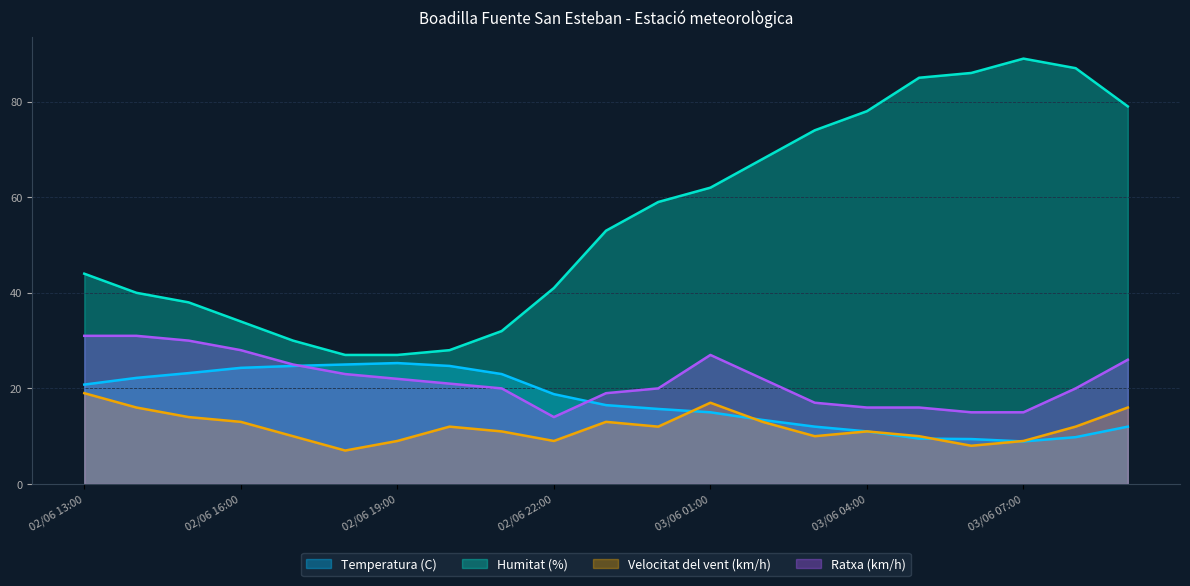

What is the difference between the highest and lowest values at 02/06 18:00?

20.0